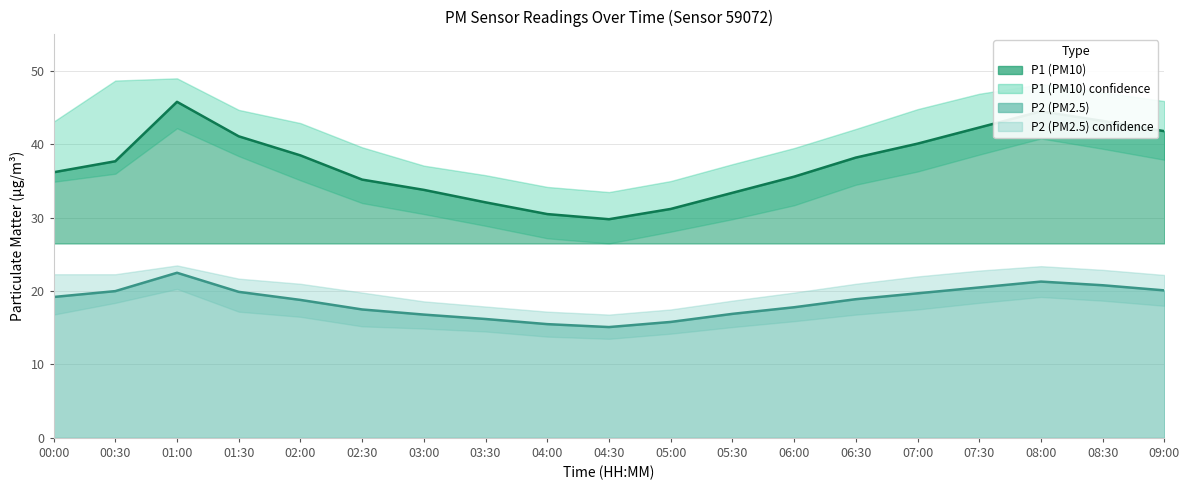

How many interior local peaks does the P2_lower series have?

2